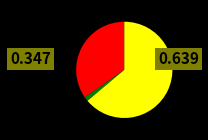

Count the number of slices in the pie.

3